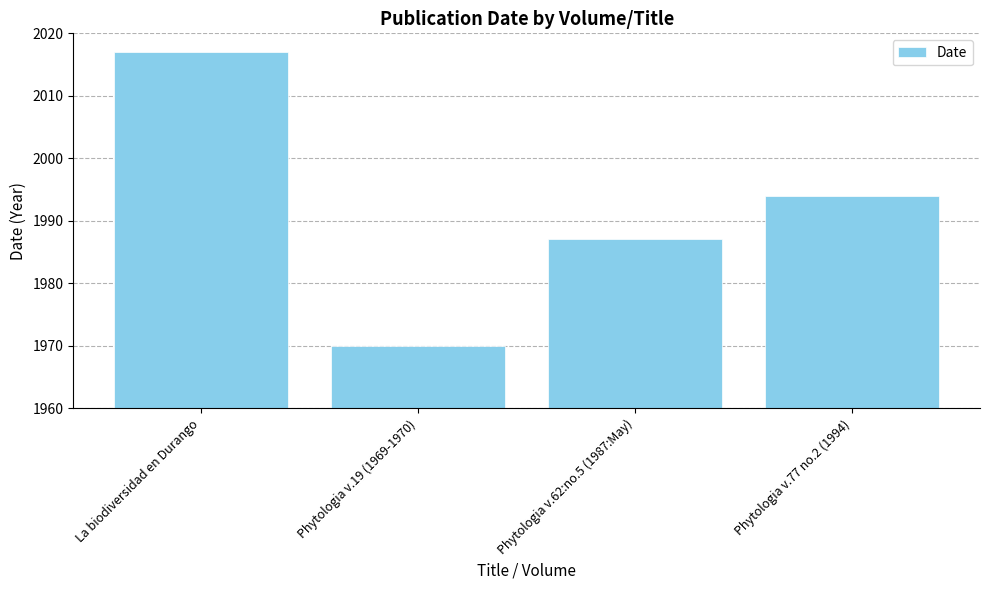

The value at La biodiversidad en Durango is 3090. True or false?

False